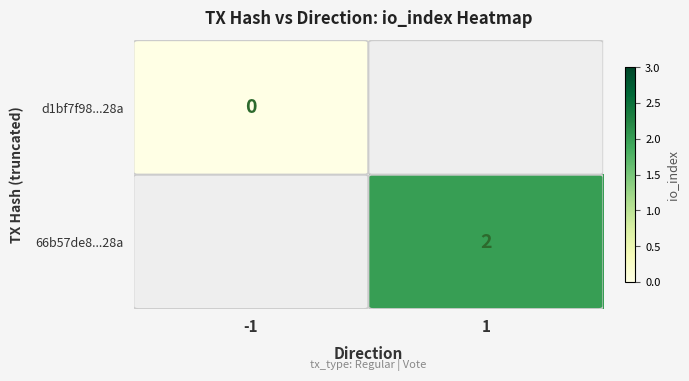

True or false: 66b57de8...28a has a value of 1 at 1.

False